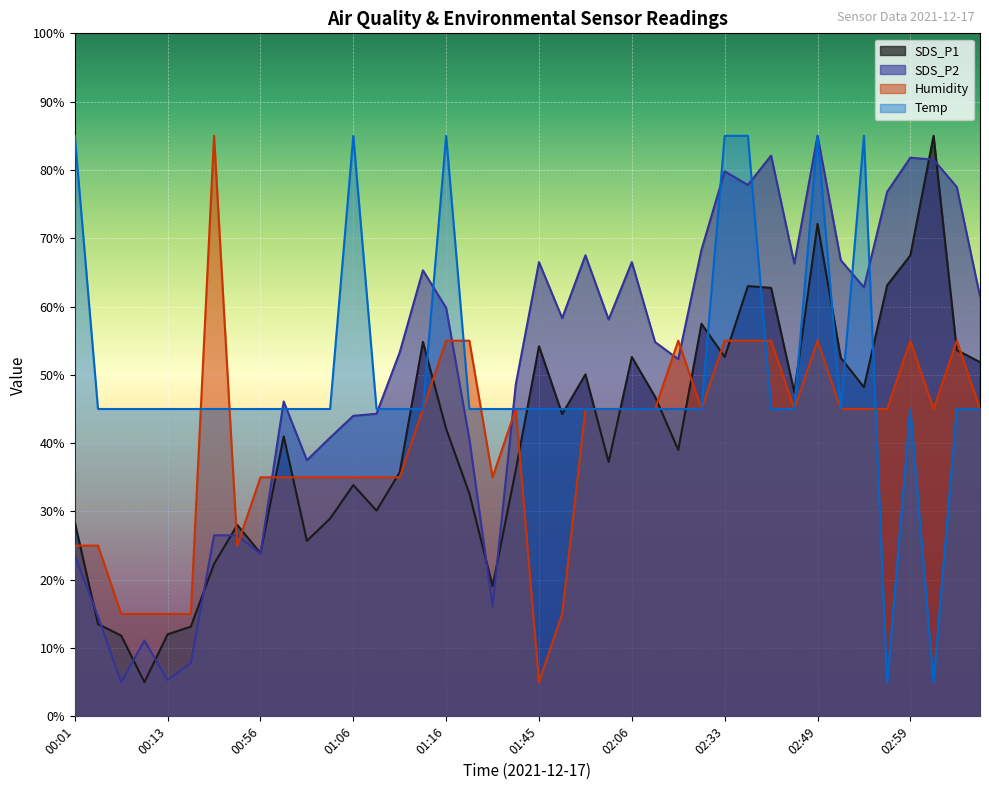

What is the total value across all series at 02:06?

209.1